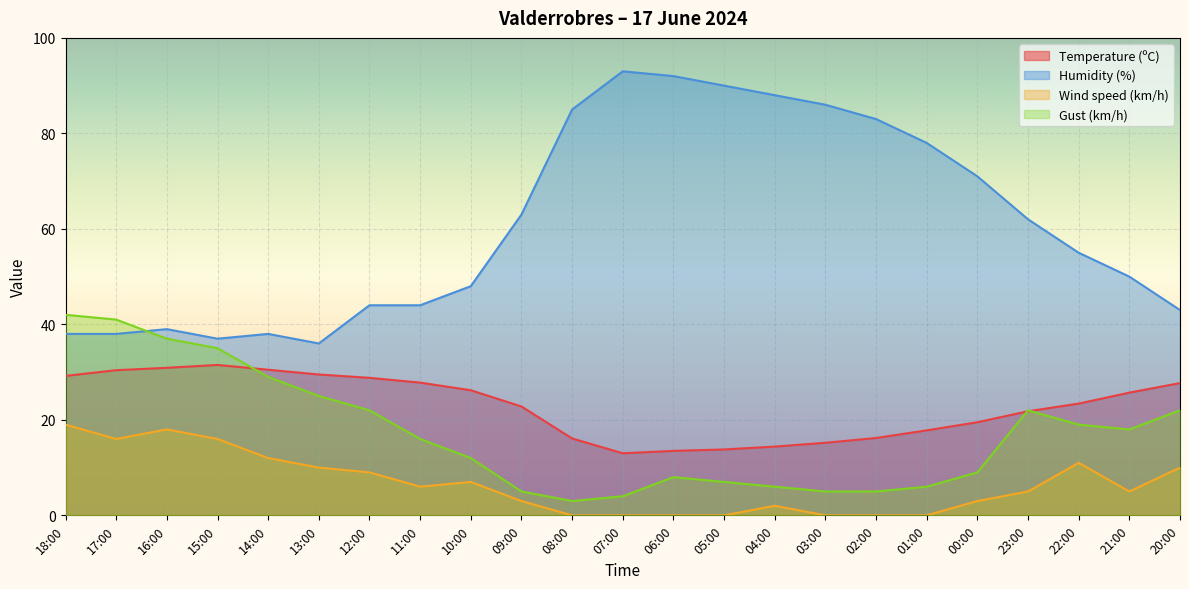

True or false: Temperature (ºC) and Wind speed (km/h) intersect in this chart.

False